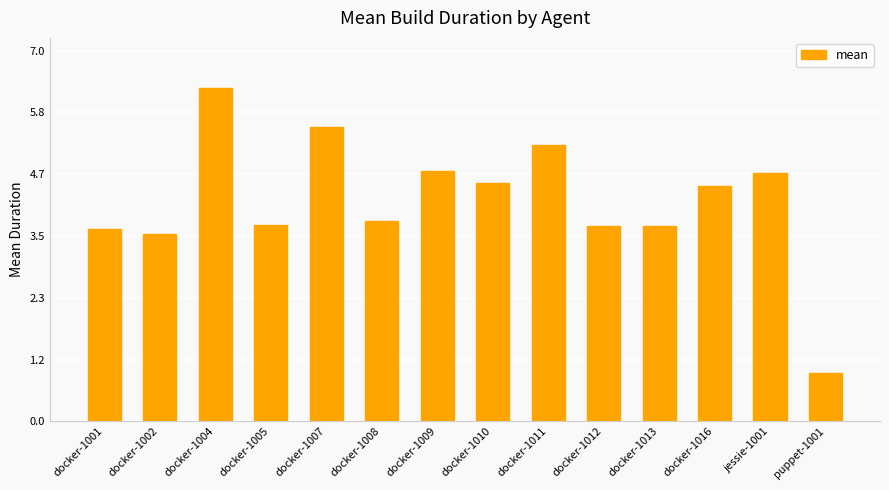

Is it true that the value at jessie-1001 is 8.1?

False